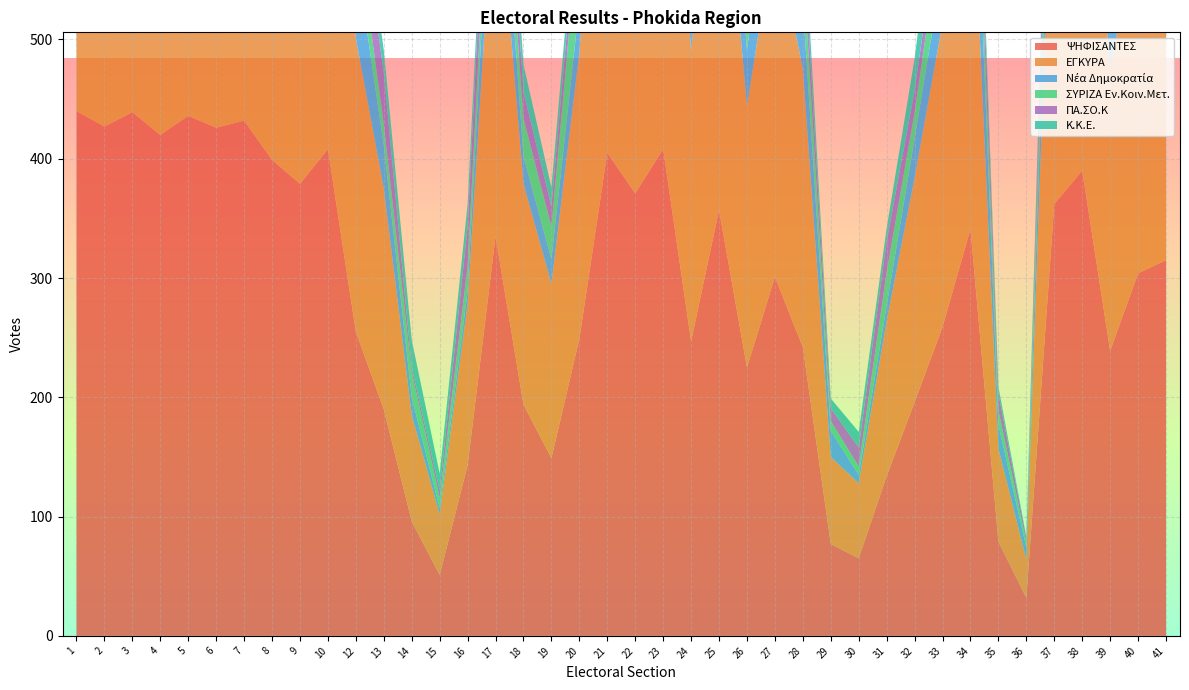

Reading right to left, what are all the values shown in this chart?

ΨΗΦΙΣΑΝΤΕΣ: 315	304	239	390	362	32	79	341	259	196	134	65	77	242	301	225	357	247	408	371	405	249	149	194	335	143	51	96	190	255	408	379	399	432	426	436	420	439	427	440
ΕΓΚΥΡΑ: 308	296	236	384	360	32	78	334	255	188	130	63	73	233	292	219	348	244	392	365	394	240	146	185	323	135	51	89	185	246	388	367	389	420	407	421	404	433	419	431
Νέα Δημοκρατία: 51	64	45	78	61	10	20	94	45	33	13	7	22	54	76	47	94	48	67	93	90	40	21	23	69	11	5	15	36	70	64	87	71	97	65	70	73	93	83	87
ΣΥΡΙΖΑ Εν.Κοιν.Μετ.: 73	25	29	67	52	5	12	47	42	22	28	7	8	38	45	31	34	26	40	40	60	73	27	32	34	21	9	21	18	31	50	47	48	38	48	65	55	56	78	49
ΠΑ.ΣΟ.Κ: 8	41	37	53	43	3	14	34	21	18	26	16	11	25	23	36	55	20	60	48	37	23	17	22	47	33	6	4	43	40	43	36	49	54	61	56	51	54	47	38
Κ.Κ.Ε.: 44	29	30	13	21	1	6	25	49	27	11	13	8	22	26	14	21	4	15	8	19	20	16	23	25	19	14	23	19	20	41	37	58	46	41	55	43	66	49	65